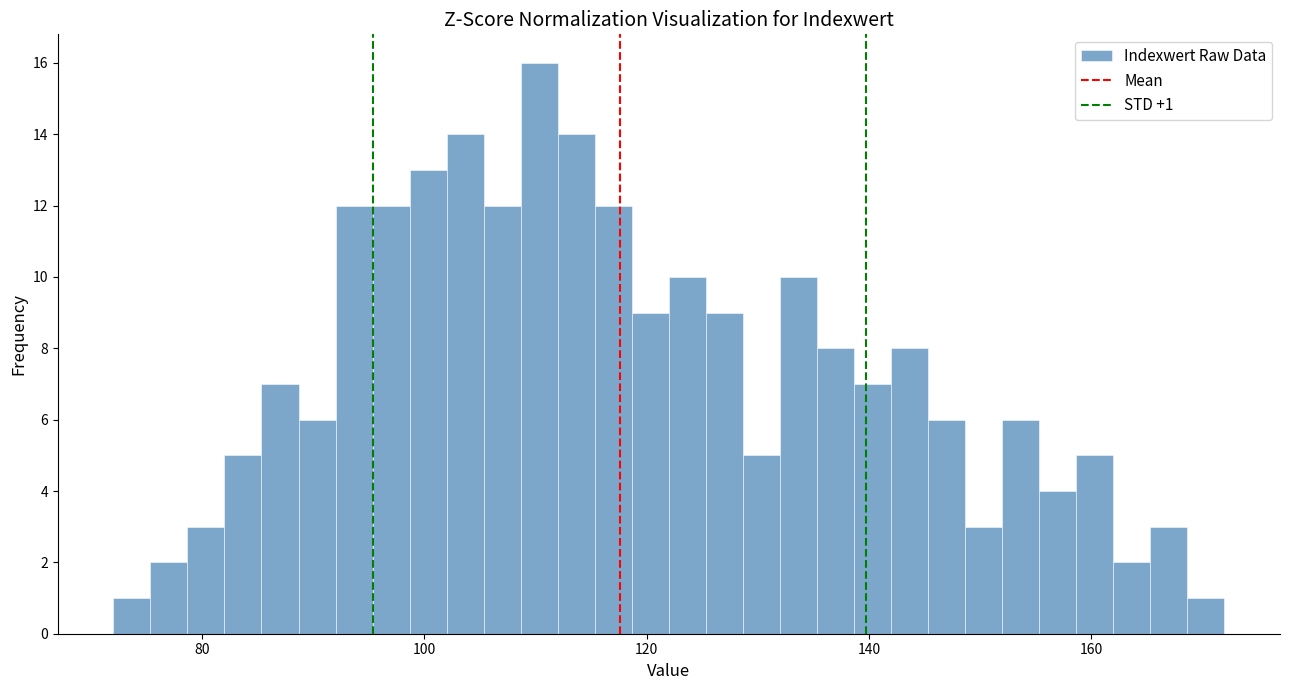

Around what value on the x-axis is the tallest bar? Give the approximate position of its centre, as read against the axis.

110